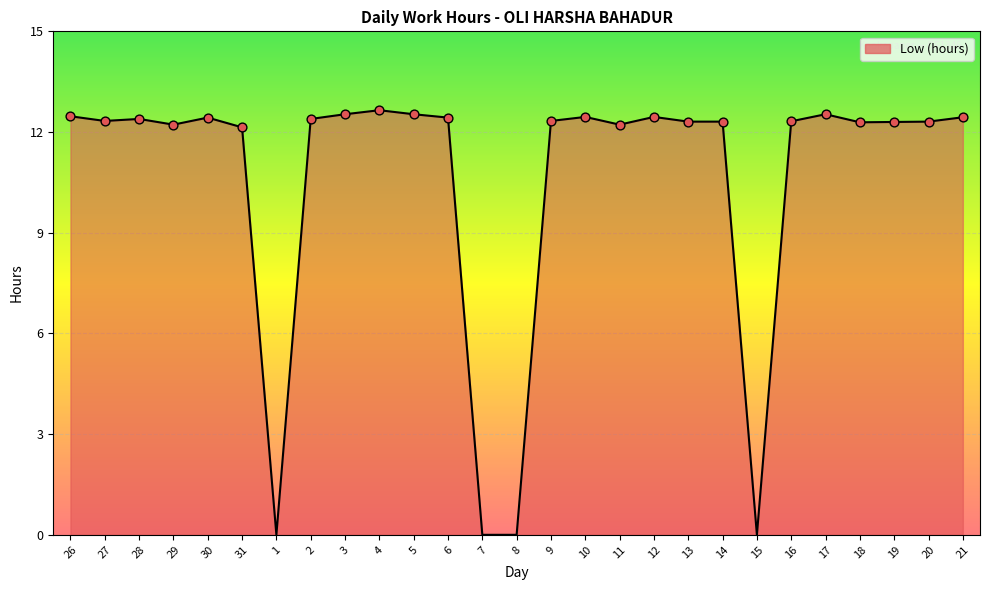

What is the change in value from 1 to 3?

+12.5